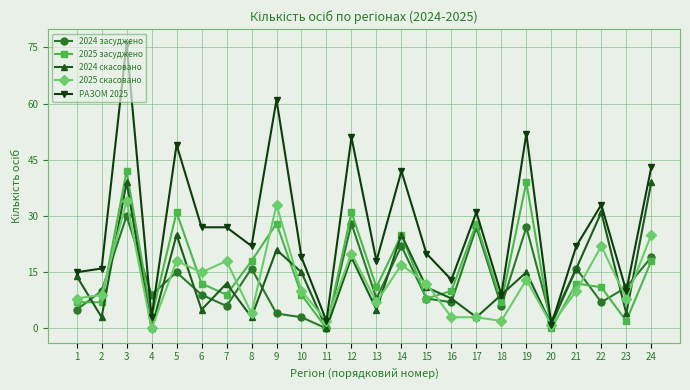

Reading left to right, extract all data points from this chart.

2024 засуджено: 1=5	2=10	3=30	4=9	5=15	6=9	7=6	8=16	9=4	10=3	11=0	12=28	13=8	14=22	15=8	16=7	17=27	18=6	19=27	20=2	21=16	22=7	23=11	24=19
2025 засуджено: 1=7	2=7	3=42	4=3	5=31	6=12	7=9	8=18	9=28	10=9	11=0	12=31	13=11	14=25	15=8	16=10	17=28	18=7	19=39	20=0	21=12	22=11	23=2	24=18
2024 скасовано: 1=14	2=3	3=39	4=0	5=25	6=5	7=12	8=3	9=21	10=15	11=0	12=19	13=5	14=25	15=11	16=8	17=3	18=9	19=15	20=1	21=16	22=31	23=4	24=39
2025 скасовано: 1=8	2=9	3=34	4=0	5=18	6=15	7=18	8=4	9=33	10=10	11=2	12=20	13=7	14=17	15=12	16=3	17=3	18=2	19=13	20=1	21=10	22=22	23=8	24=25
РАЗОМ 2025: 1=15	2=16	3=76	4=3	5=49	6=27	7=27	8=22	9=61	10=19	11=2	12=51	13=18	14=42	15=20	16=13	17=31	18=9	19=52	20=1	21=22	22=33	23=10	24=43